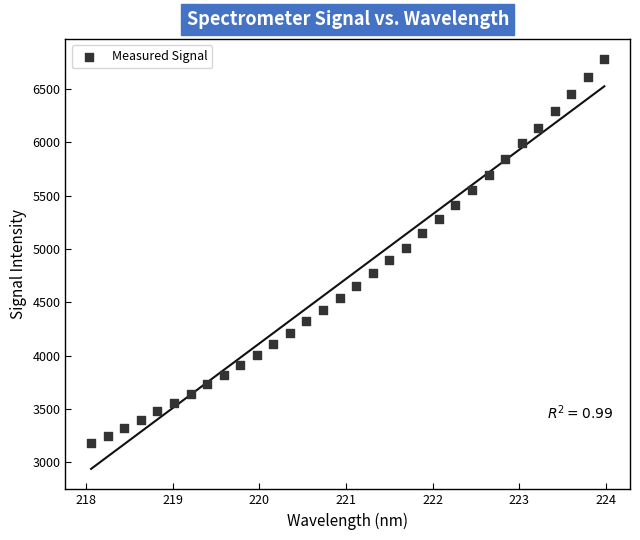

What is the range of Y values (max minus min)?

3596.6